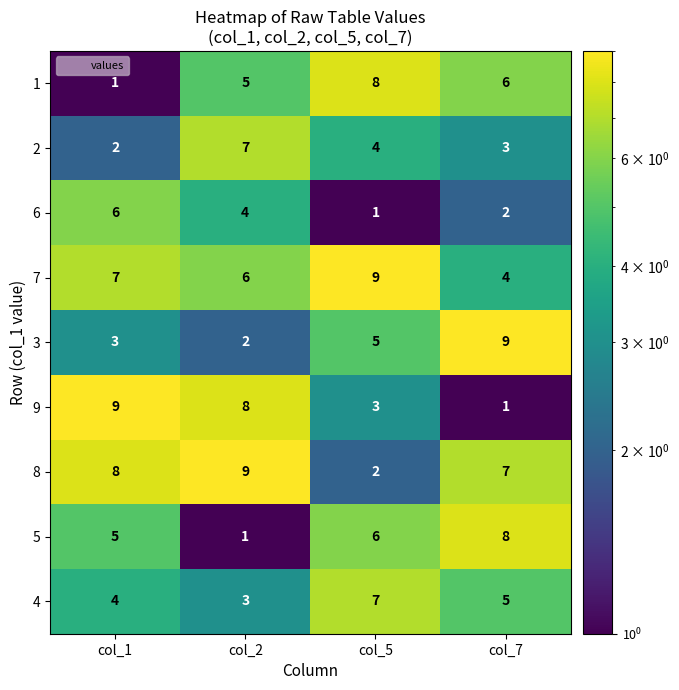

At which label does 2 reach its minimum?

col_1